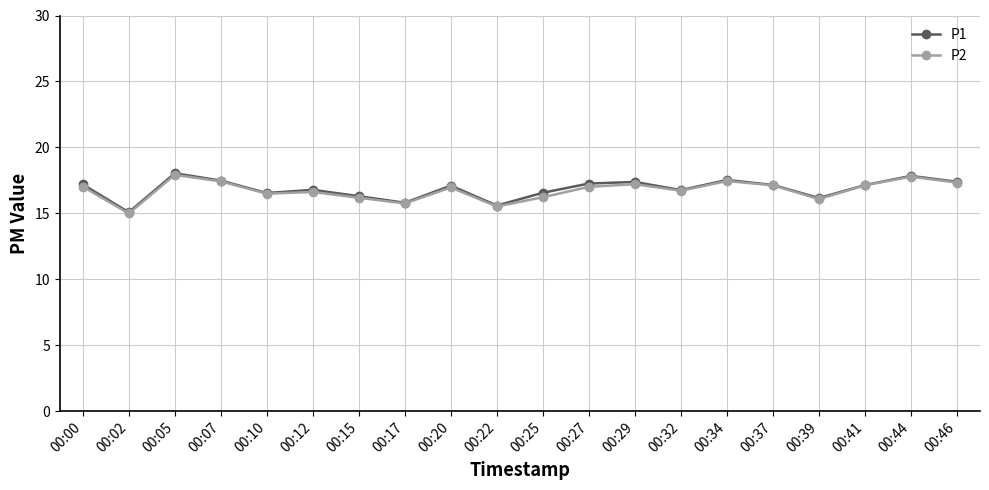

What are all the series names shown in the legend?

P1, P2